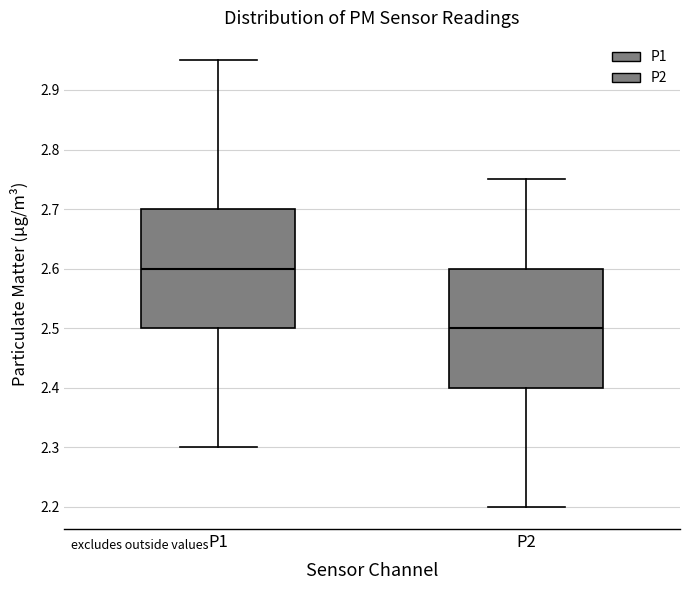

Where is the lower edge of the box for P2 on the y-axis? The values are not printed on the chart, so give them approximately, as read against the axis.

2.40